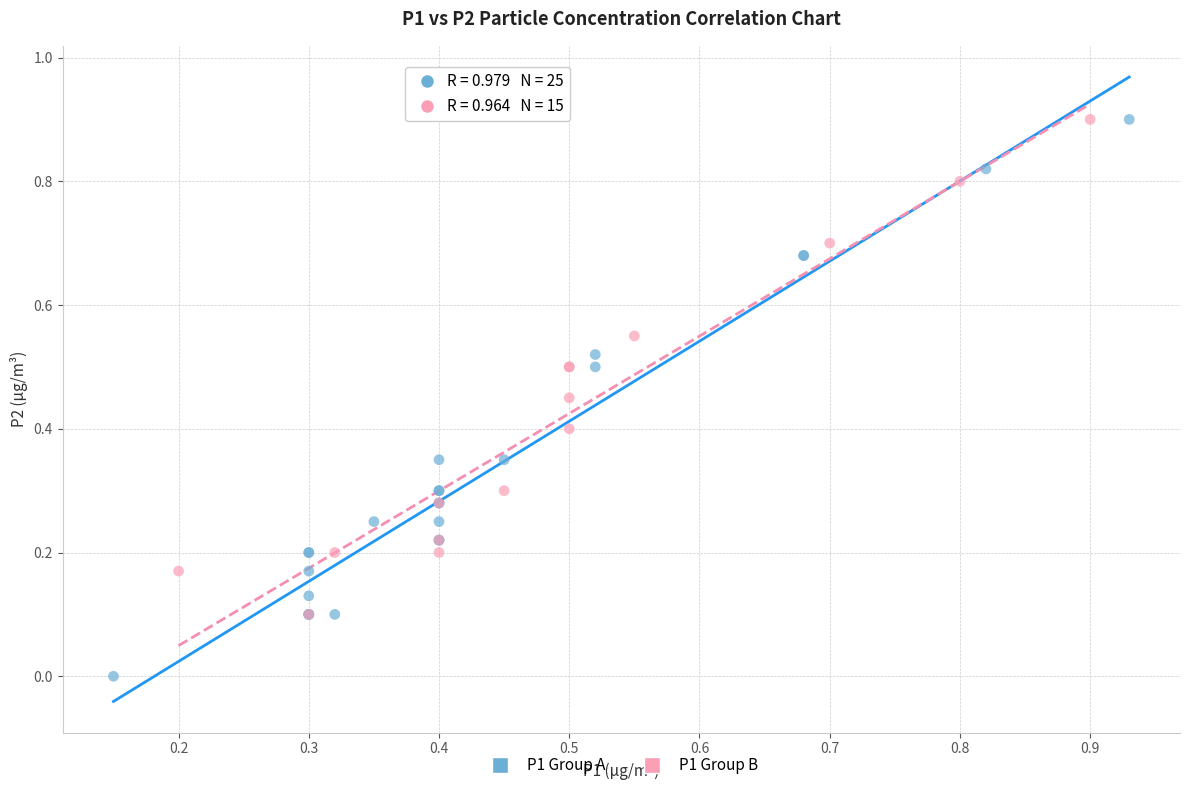

What are all the series names shown in the legend?

P1 Group A, P1 Group B